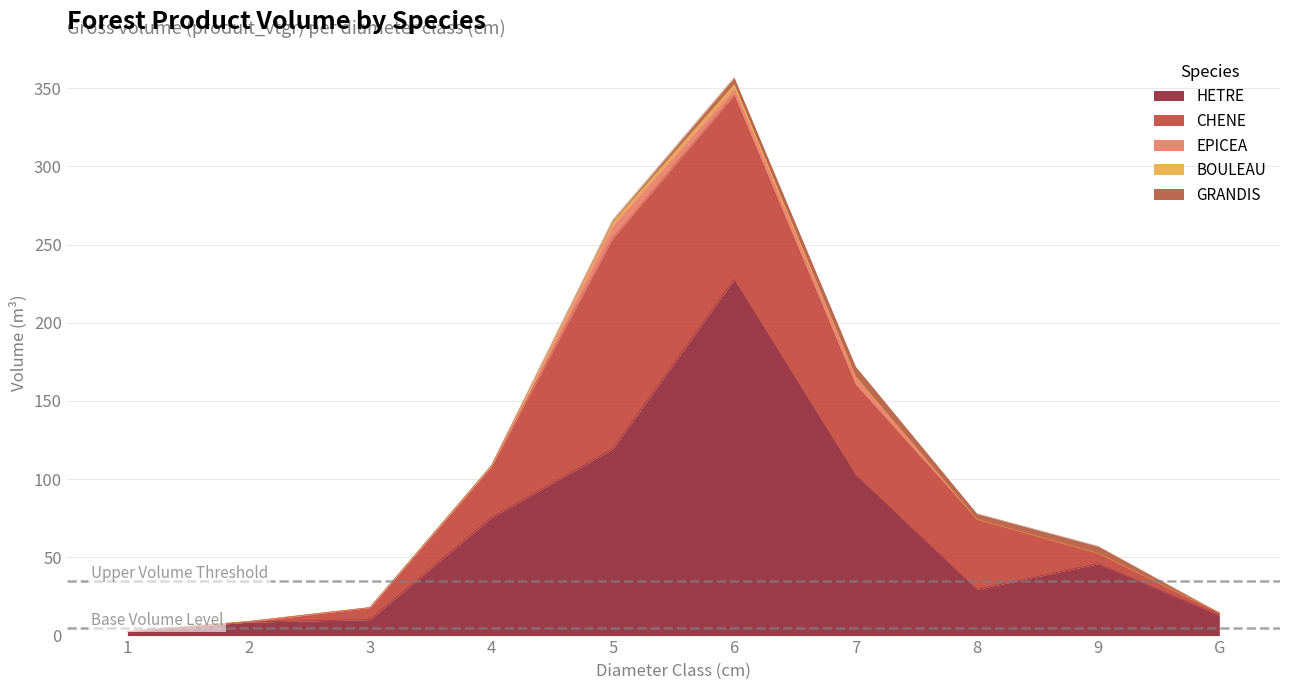

Where does the GRANDIS series first go above 1?

5